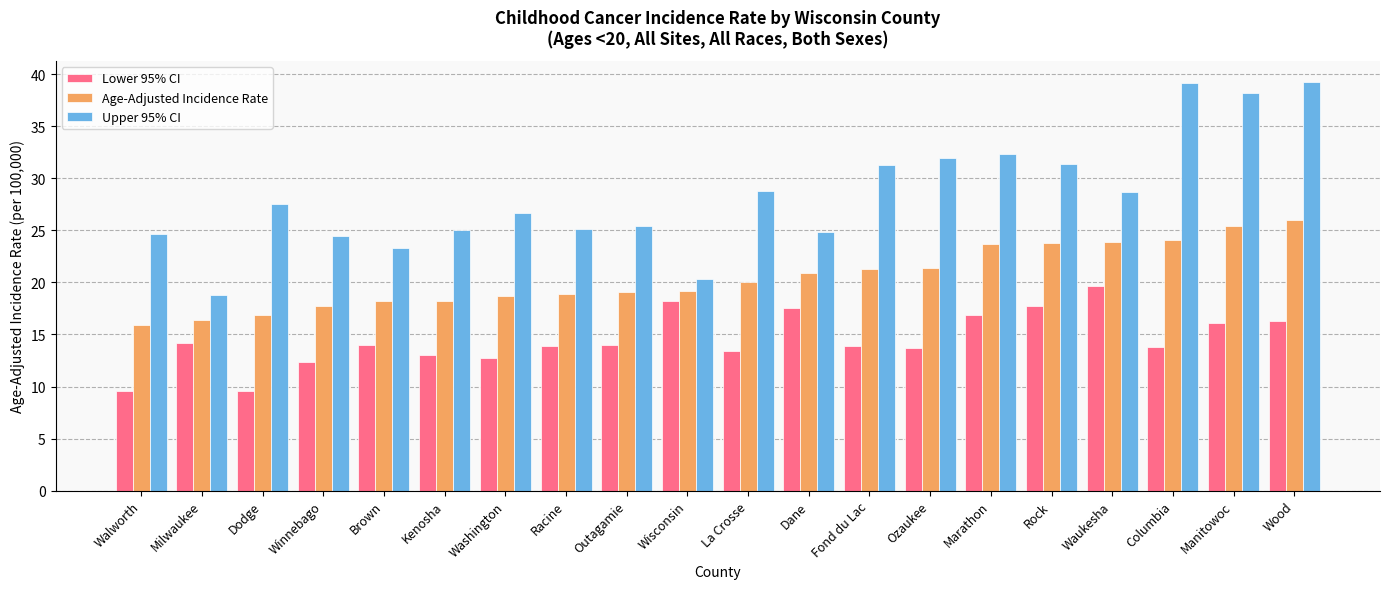

The Age-Adjusted Incidence Rate series shows 10.1 at Walworth. True or false?

False